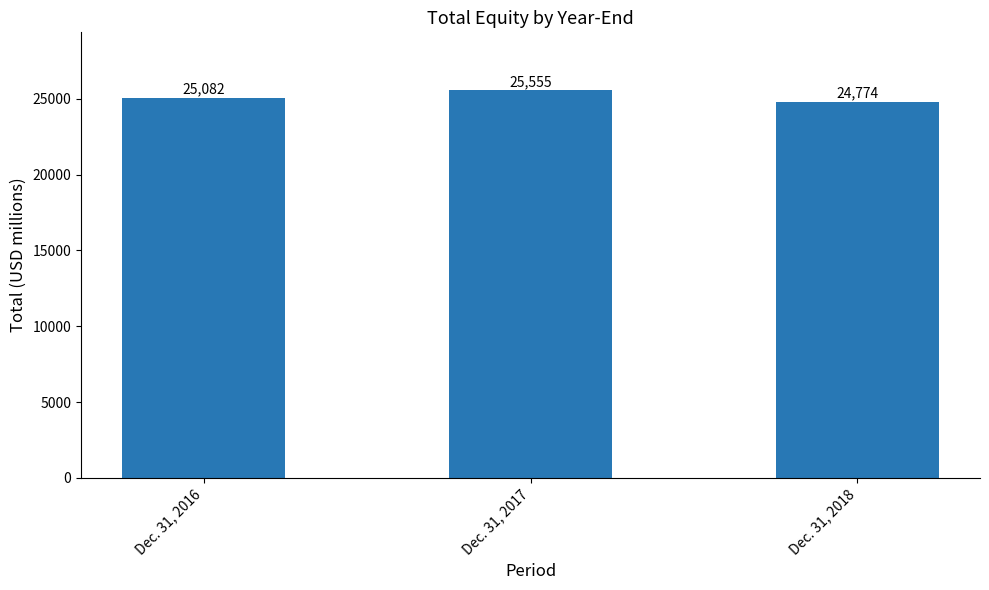

Reading left to right, what are all the values shown in this chart?

25082	25555	24774